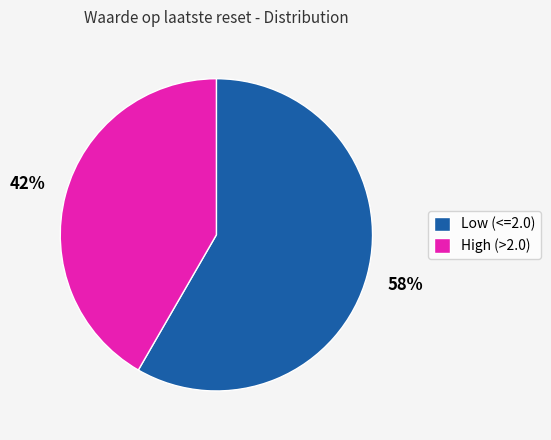

Which slice is the largest?

Low (<=2.0)